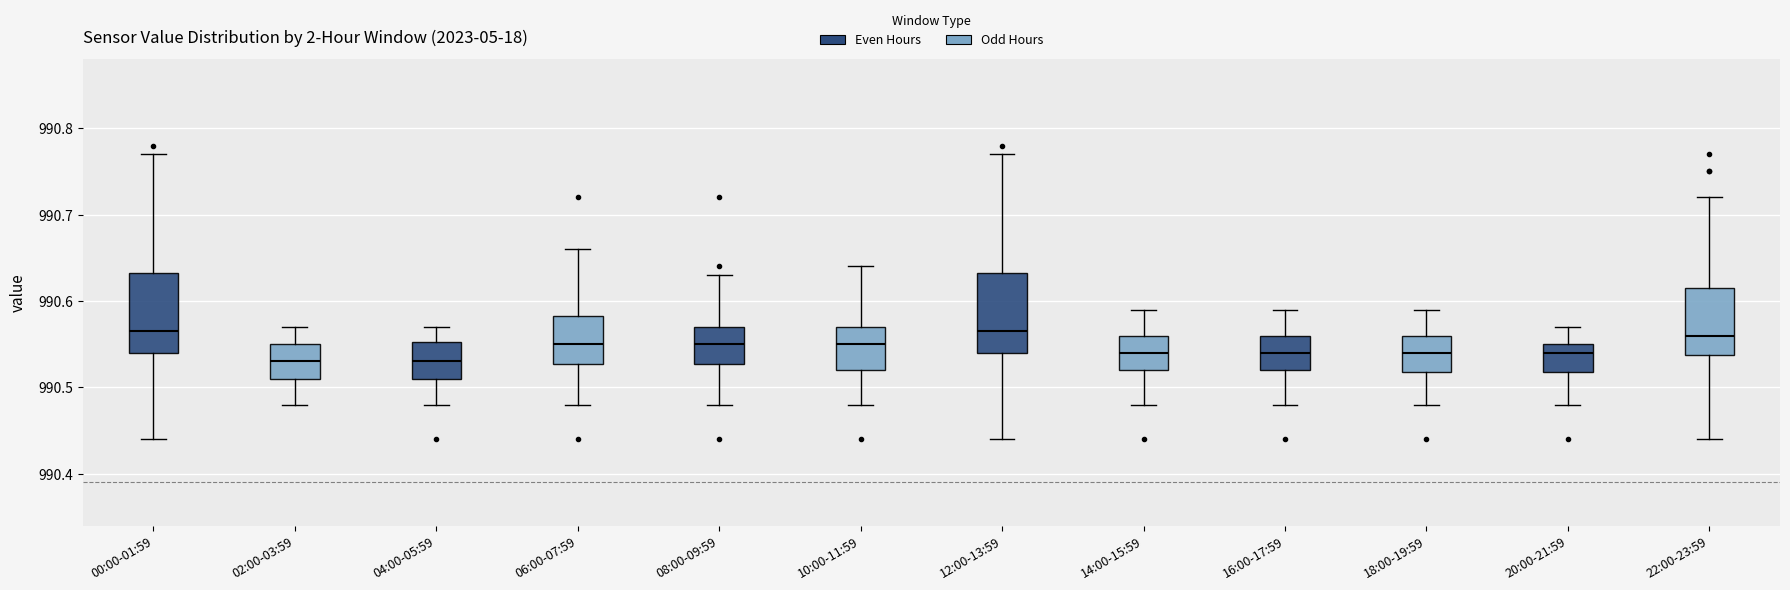

Reading left to right, transcribe this box plot: for each box, give where its median line is, the range the box spans, and where its two whiskers end, as read against the y-axis. The values are not printed on the chart, so give them approximately, as read against the axis.

00:00-01:59: median 990.57, box 990.54 to 990.63, whiskers 990.44 to 990.77
02:00-03:59: median 990.53, box 990.51 to 990.55, whiskers 990.48 to 990.57
04:00-05:59: median 990.53, box 990.51 to 990.55, whiskers 990.48 to 990.57
06:00-07:59: median 990.55, box 990.53 to 990.58, whiskers 990.48 to 990.66
08:00-09:59: median 990.55, box 990.53 to 990.57, whiskers 990.48 to 990.63
10:00-11:59: median 990.55, box 990.52 to 990.57, whiskers 990.48 to 990.64
12:00-13:59: median 990.57, box 990.54 to 990.63, whiskers 990.44 to 990.77
14:00-15:59: median 990.54, box 990.52 to 990.56, whiskers 990.48 to 990.59
16:00-17:59: median 990.54, box 990.52 to 990.56, whiskers 990.48 to 990.59
18:00-19:59: median 990.54, box 990.52 to 990.56, whiskers 990.48 to 990.59
20:00-21:59: median 990.54, box 990.52 to 990.55, whiskers 990.48 to 990.57
22:00-23:59: median 990.56, box 990.54 to 990.62, whiskers 990.44 to 990.72